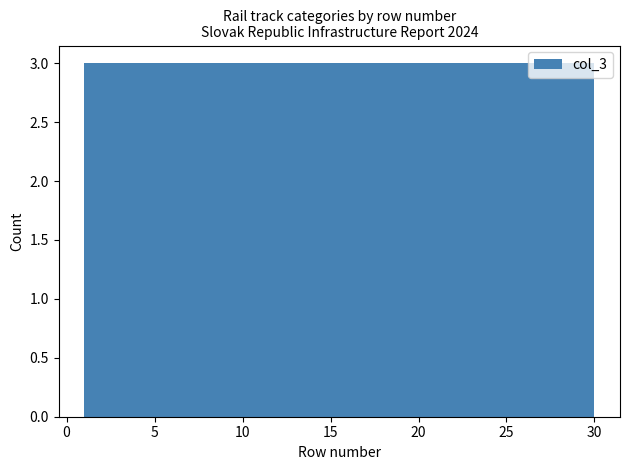

Reading left to right, list every bar in this chart as the range it spans on the x-axis followed by its height. Neither the bar edges nor the heights are printed on the chart, so give them approximately, as read against the axes.

1.0 to 3.9: 3
3.9 to 6.8: 3
6.8 to 9.7: 3
9.7 to 12.6: 3
12.6 to 15.5: 3
15.5 to 18.4: 3
18.4 to 21.3: 3
21.3 to 24.2: 3
24.2 to 27.1: 3
27.1 to 30.0: 3